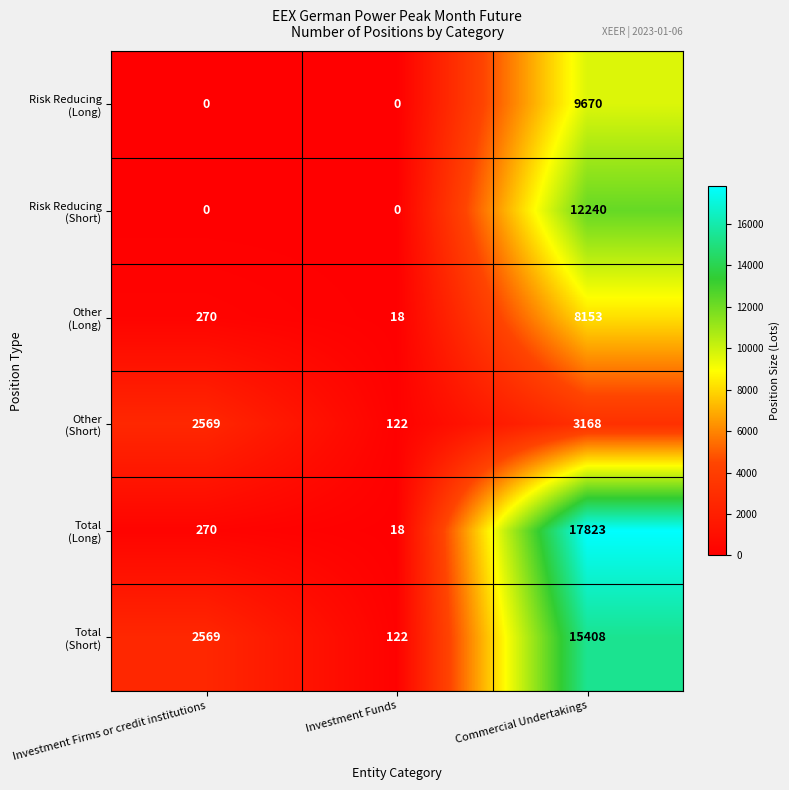

What is the spread (max minus min) of values at Commercial Undertakings?

14655